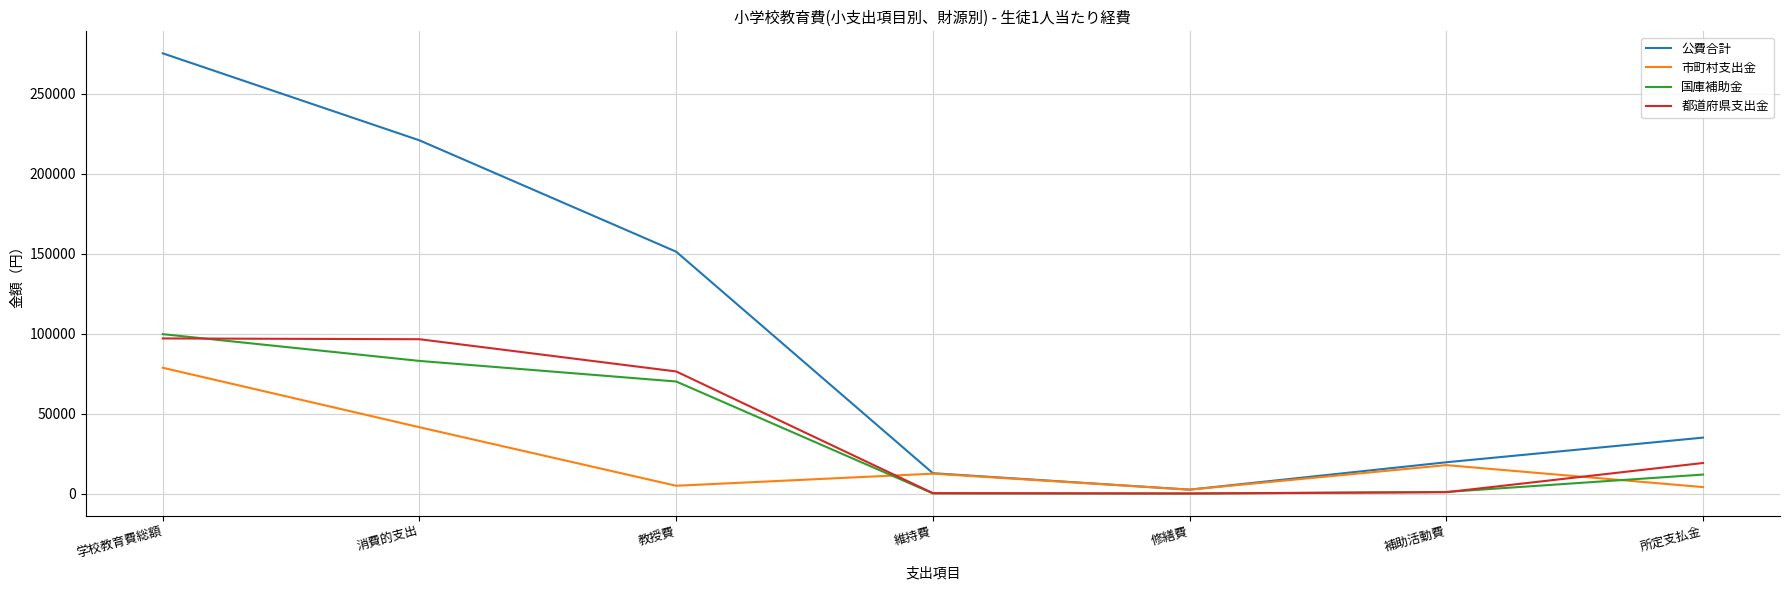

List the series in order of their peak value, lowest first.

市町村支出金, 都道府県支出金, 国庫補助金, 公費合計